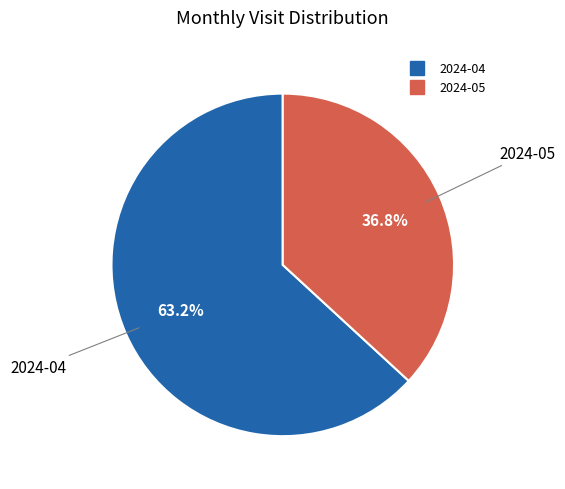

What is the smallest slice in the pie chart?

2024-05